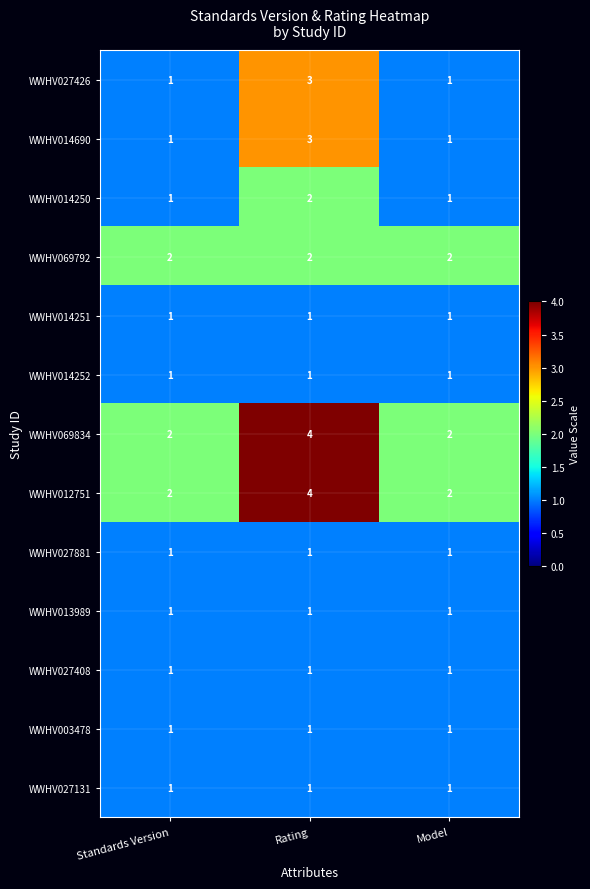

Which category has the highest value across all series?

Rating